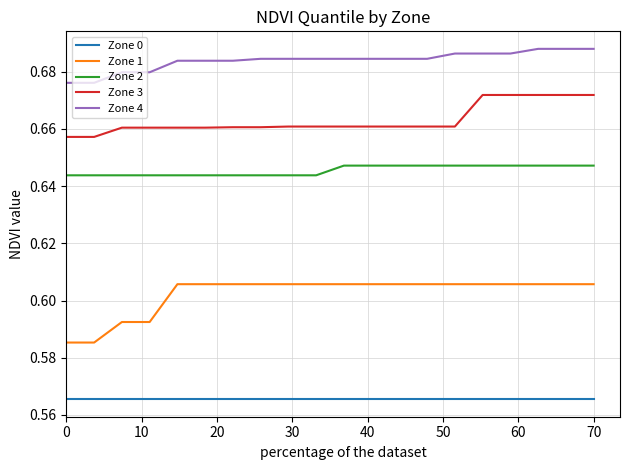

Which series has the largest total across all categories?

Zone 4